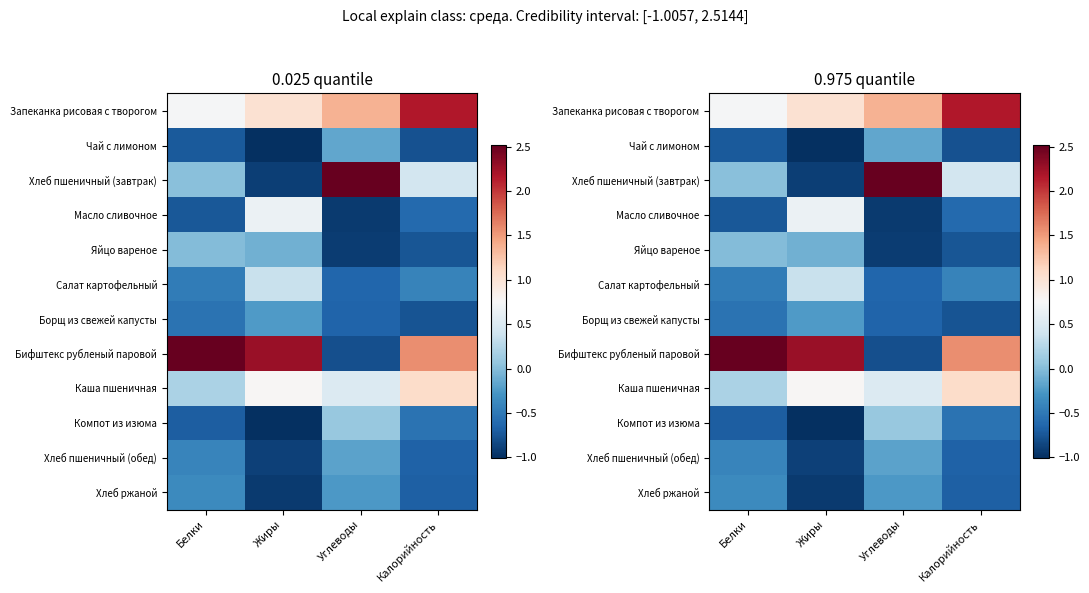

Rank the series by their maximum value, from lowest to highest.

Хлеб ржаной, Борщ из свежей капусты, Хлеб пшеничный (обед), Чай с лимоном, Яйцо вареное, Компот из изюма, Салат картофельный, Масло сливочное, Каша пшеничная, Запеканка рисовая с творогом, Хлеб пшеничный (завтрак), Бифштекс рубленый паровой